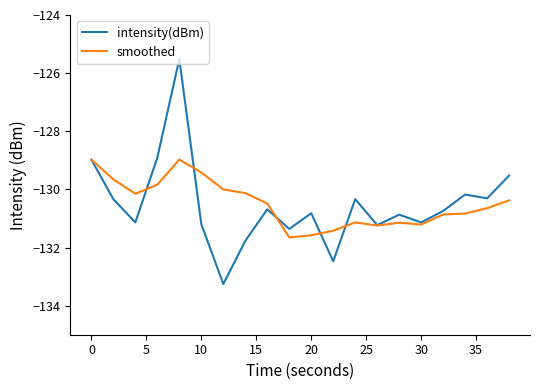

What is the greatest value displayed?

-125.5